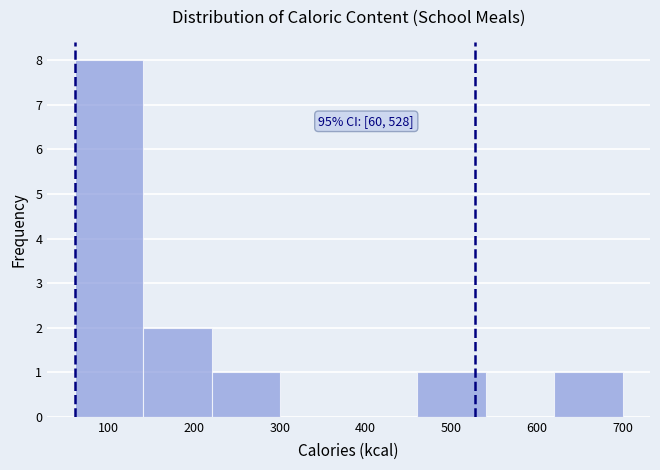

Over which range of the x-axis is the bar tallest?

60 to 140